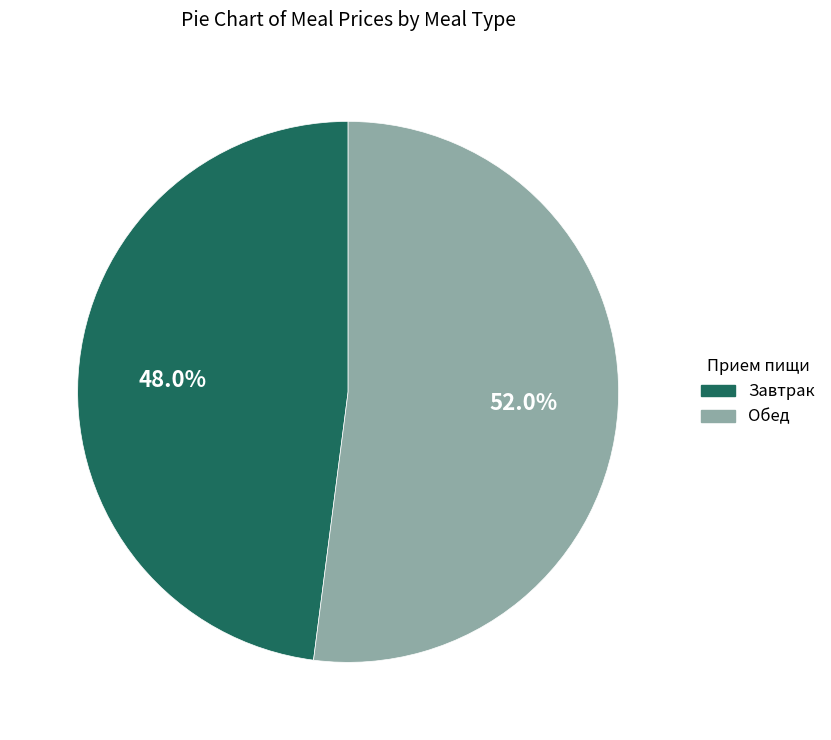

How many slices are in this pie chart?

2